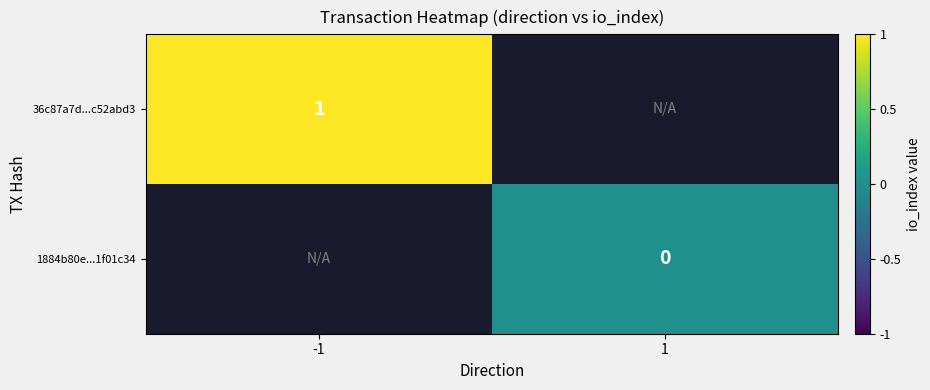

Is it true that 36c87a7d...c52abd3 equals 0 at -1?

False